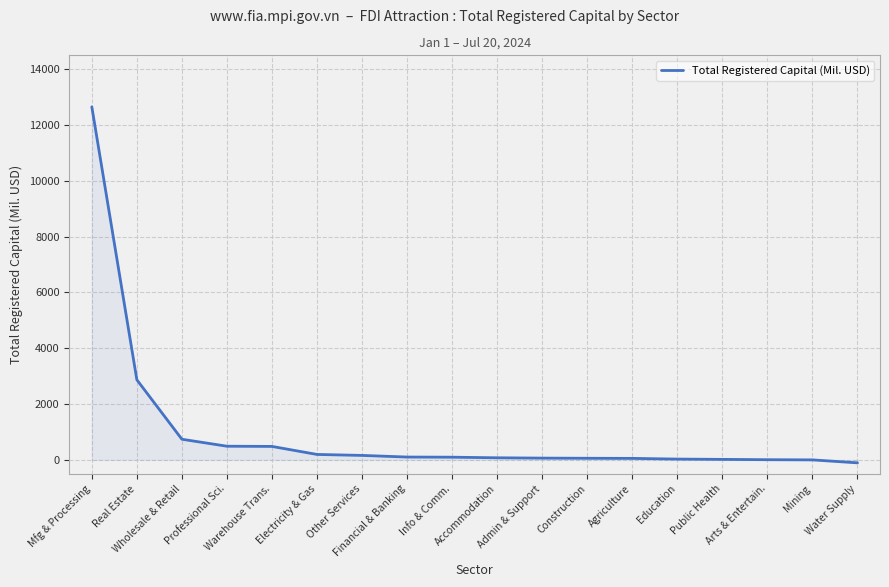

What is the sum of the values at Arts & Entertain. and Professional Sci.?

497.6